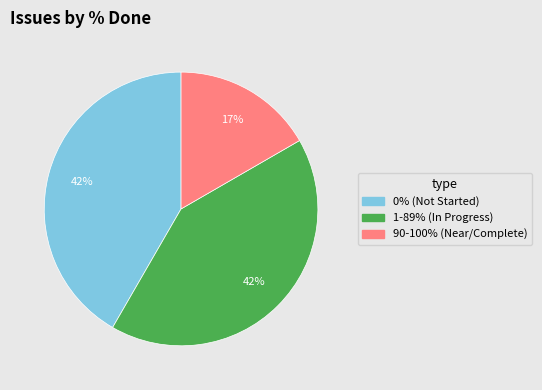

Does any single category account for the majority?

No